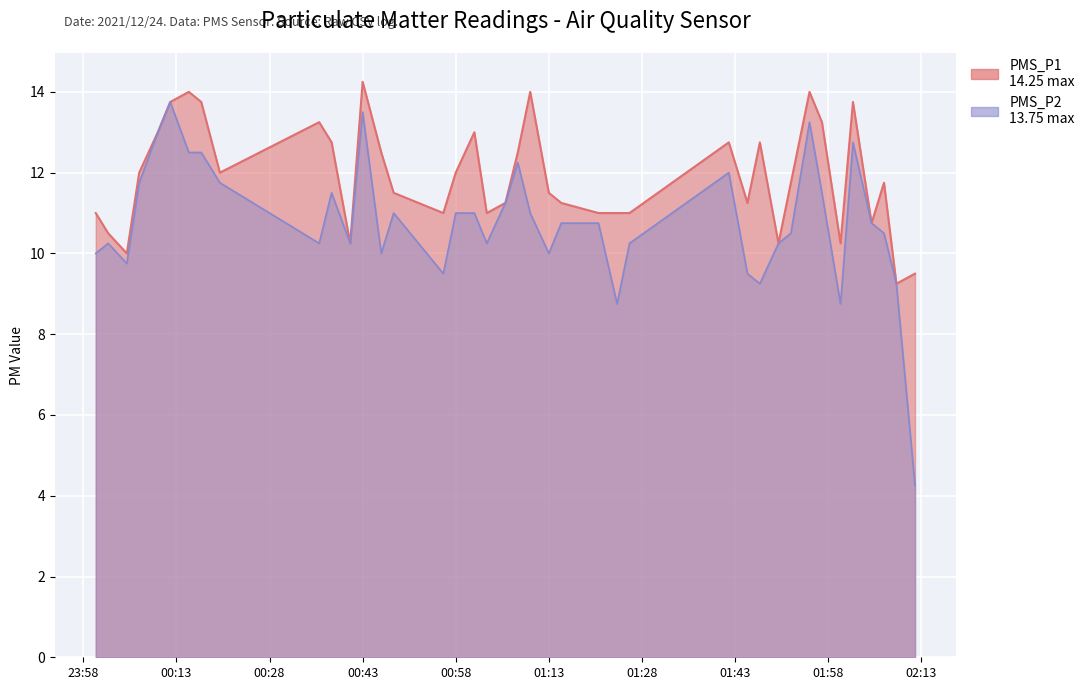

Is the value of PMS_P1 at 2021/12/24 01:21 greater than the value of PMS_P2 at 2021/12/24 00:20?

No